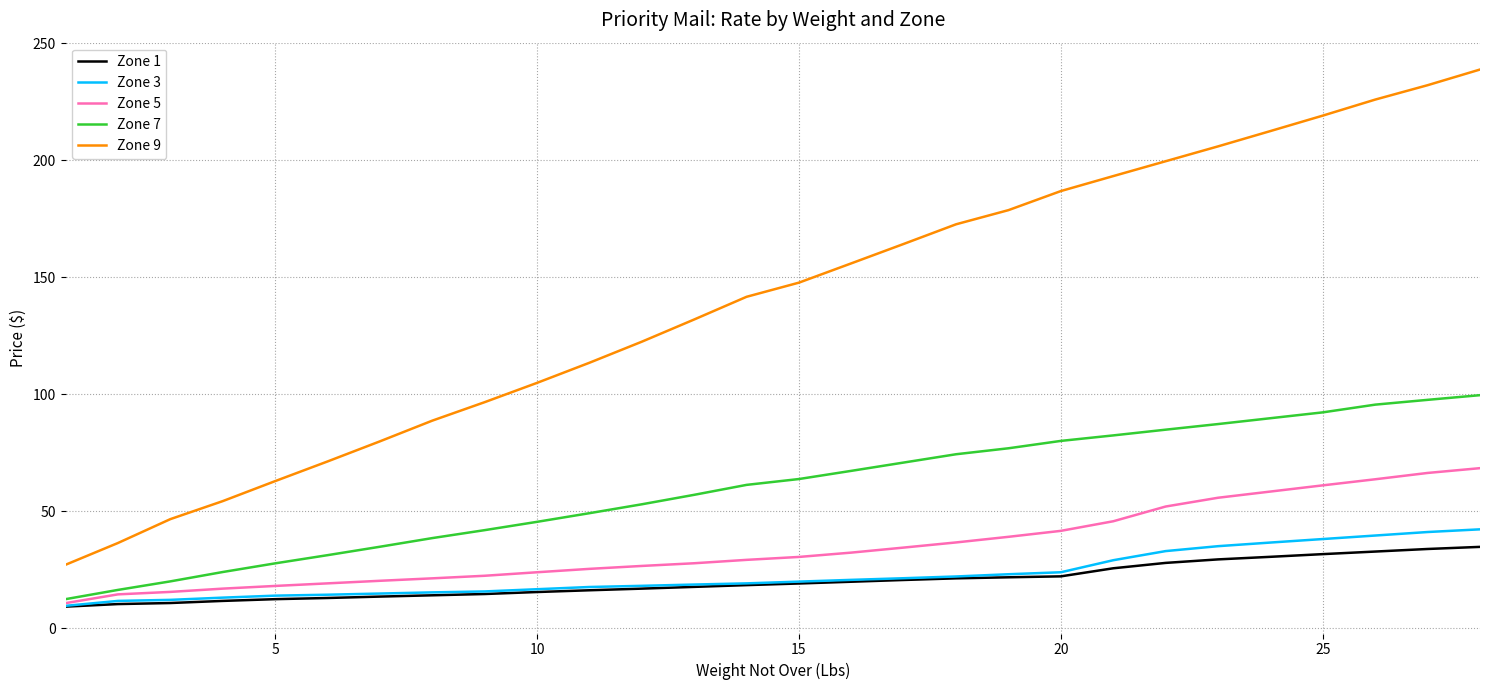

What is the minimum value for Zone 5?

10.8